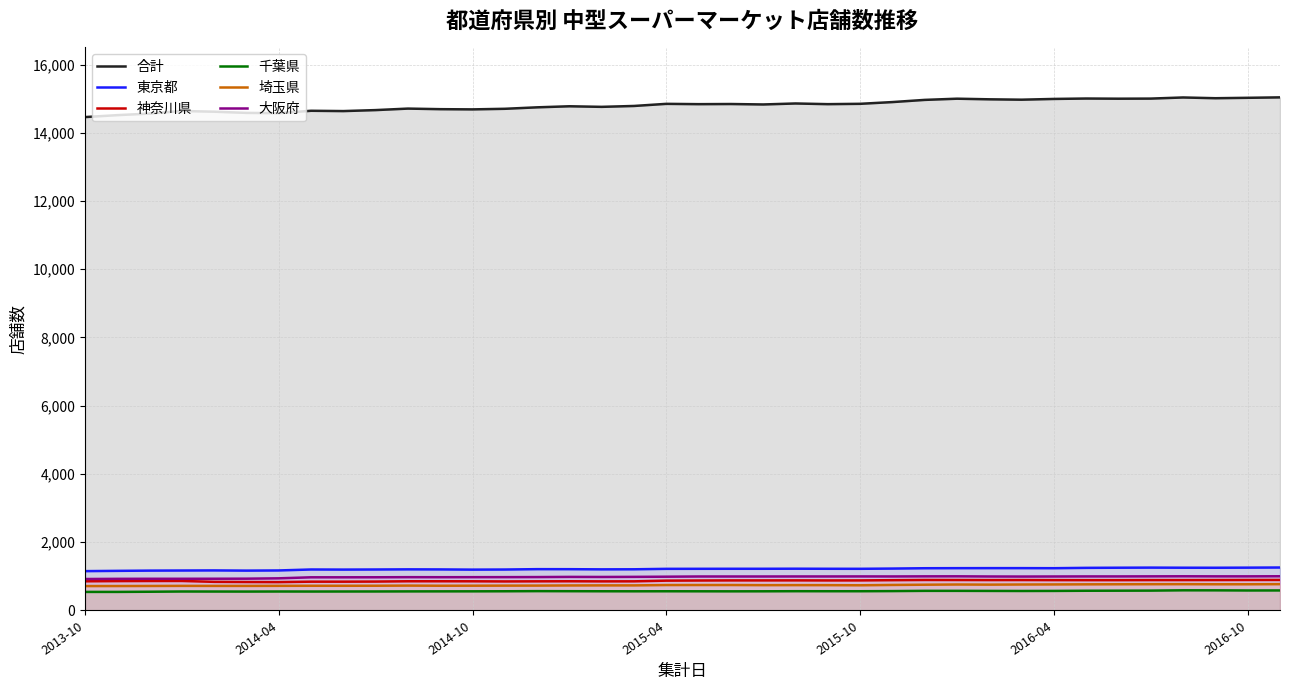

What is the value of the 埼玉県 point at the 5th from the left?

720